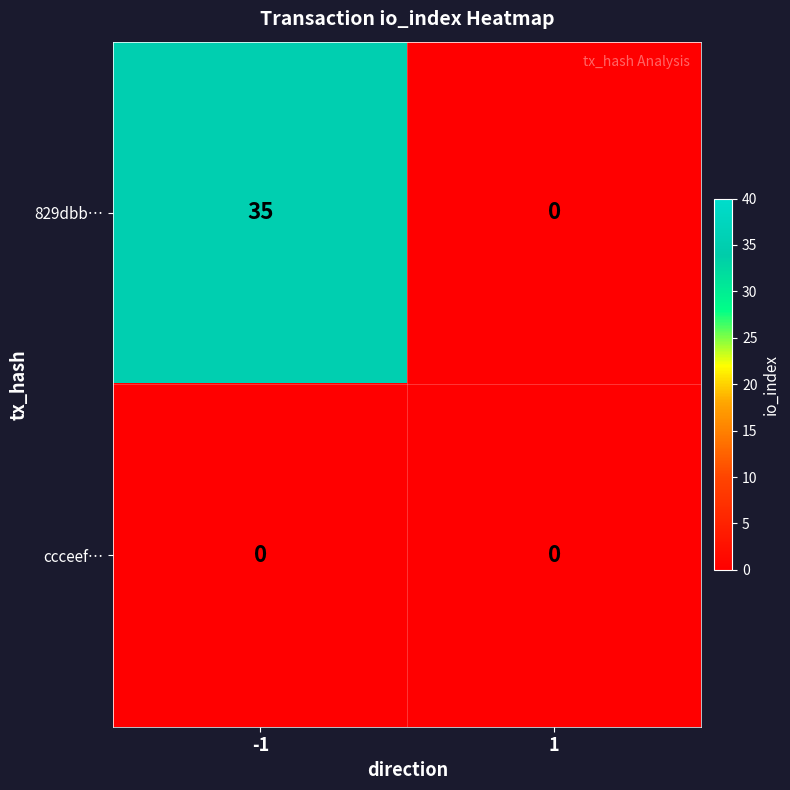

What is the highest value of the 829dbb… series?

35